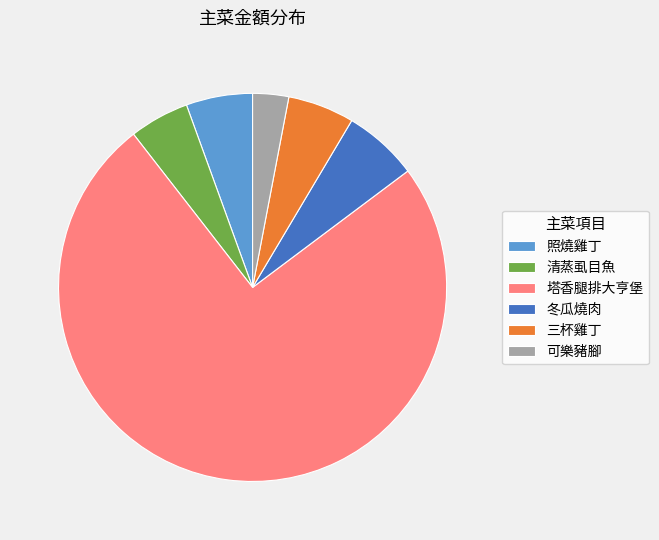

Combined, do 可樂豬腳 and 三杯雞丁 account for over 50%?

No